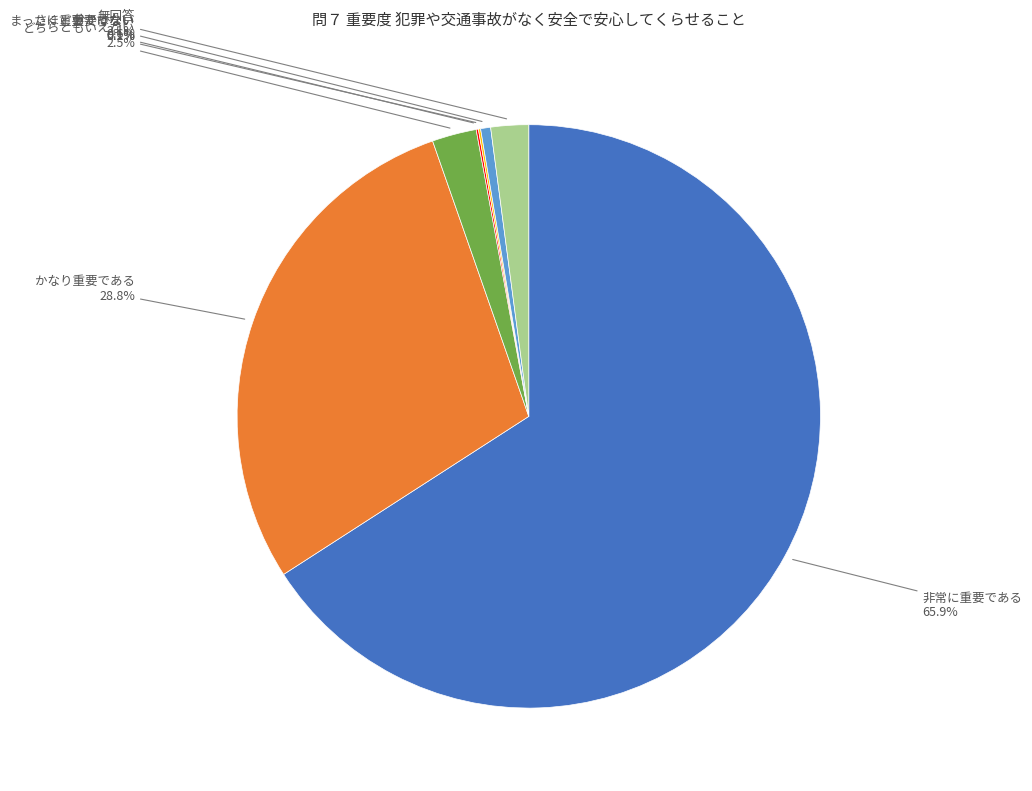

Does any single category account for the majority?

Yes